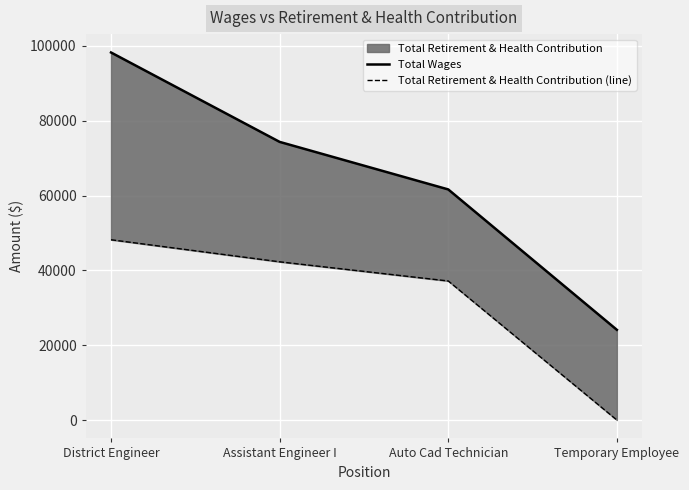

How many values in the Total Retirement & Health Contribution (line) series exceed 42290?

1